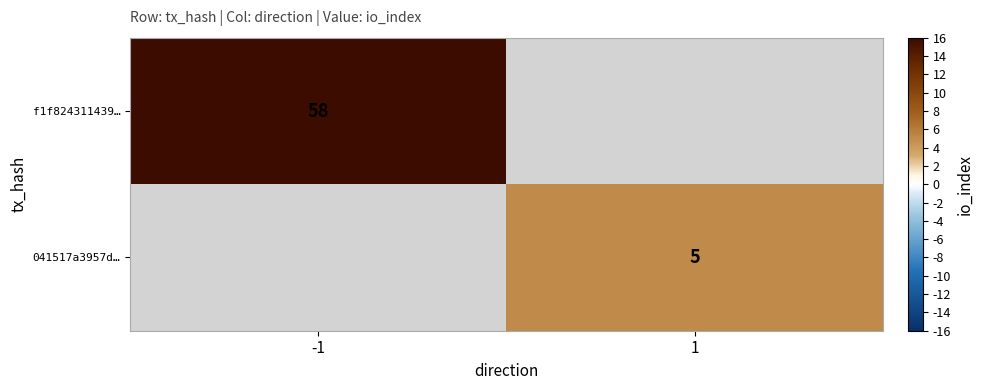

Is it true that 041517a3957d… equals 5 at 1?

True